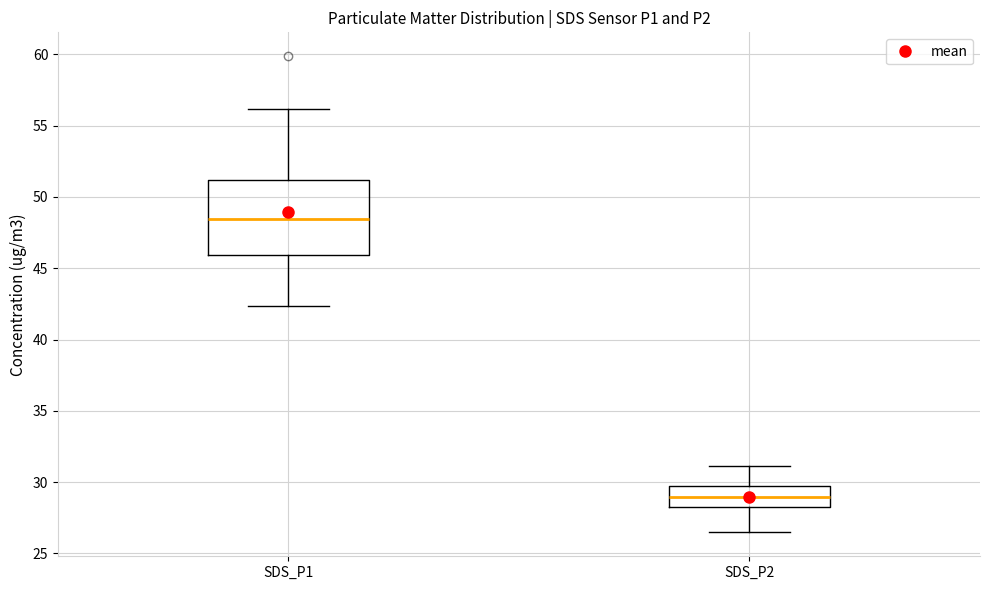

Comparing the boxes themselves (not the whiskers), which one is the tallest?

SDS_P1